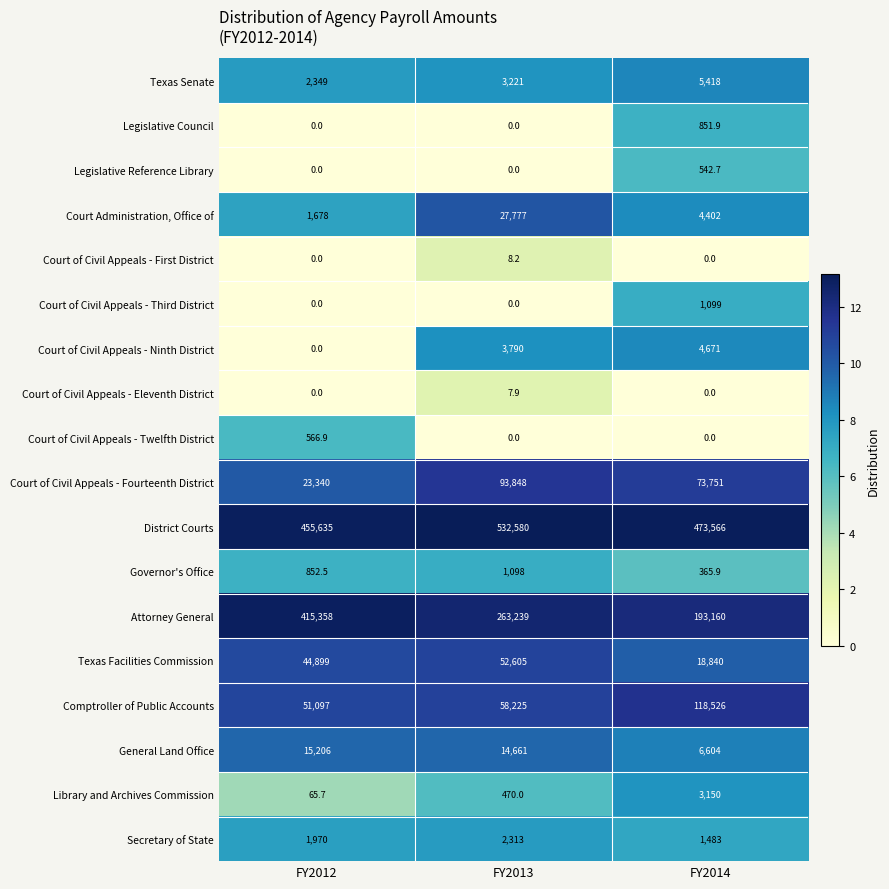

What is the greatest value displayed?

532580.0